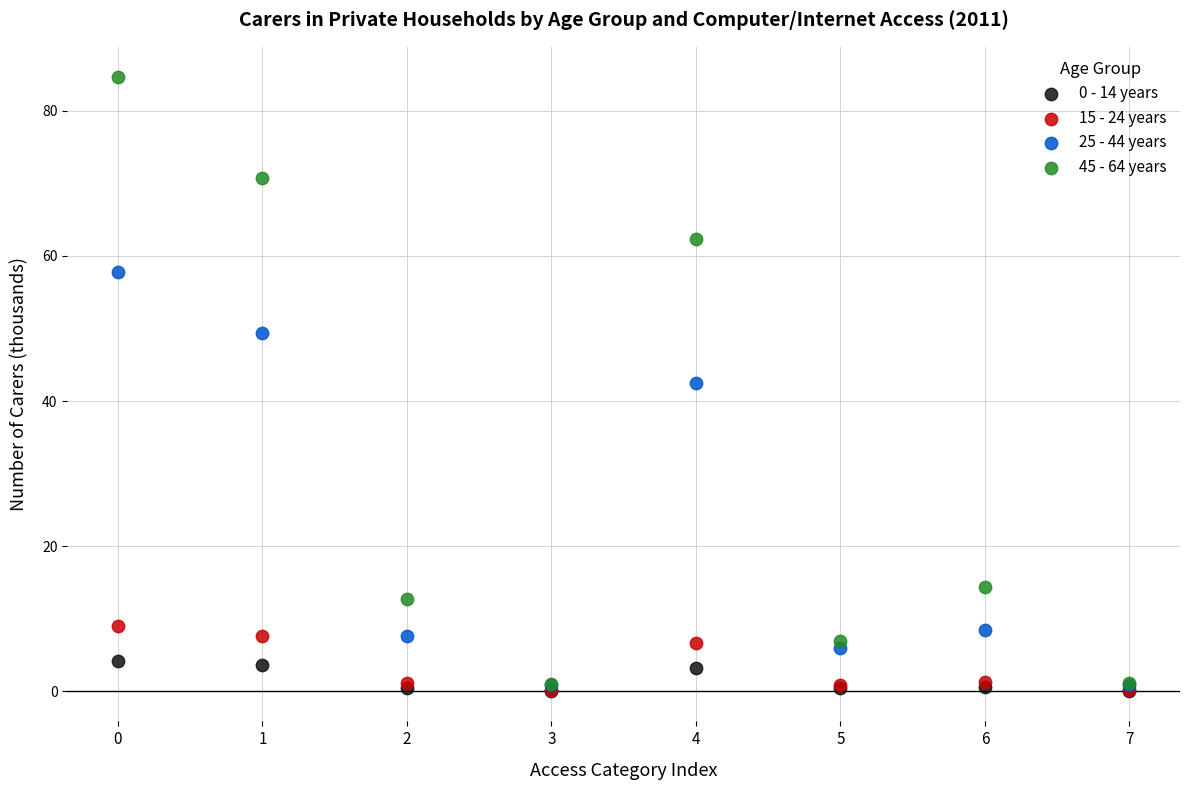

In the 25 - 44 years series, what Y value is closest to 29?

42.5